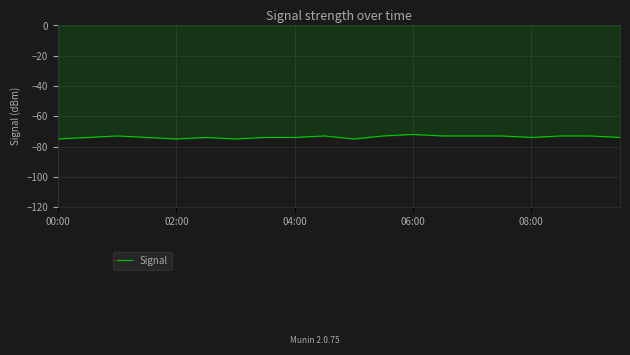

Is this an area chart (filled region under the line)?

No